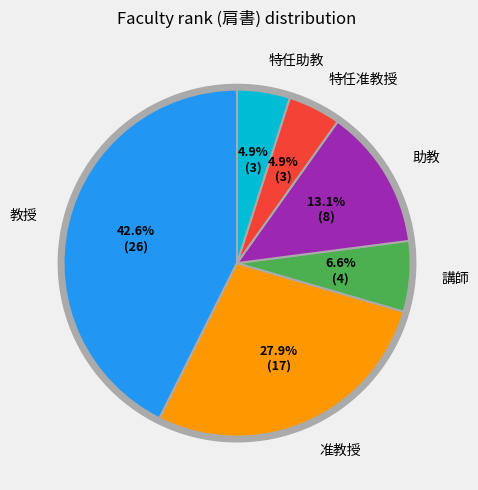

What is the smallest slice in the pie chart?

特任准教授